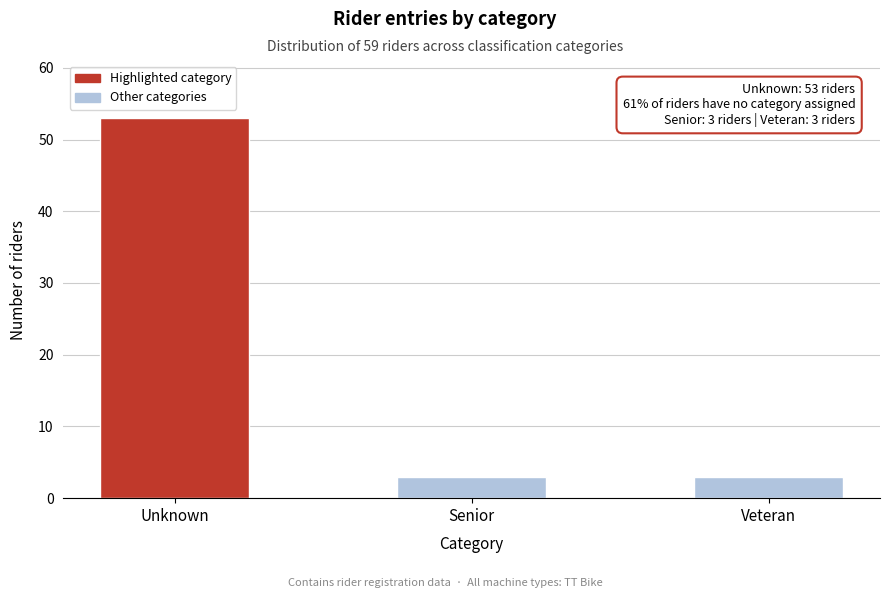

Reading left to right, extract all data points from this chart.

Unknown=53	Senior=3	Veteran=3